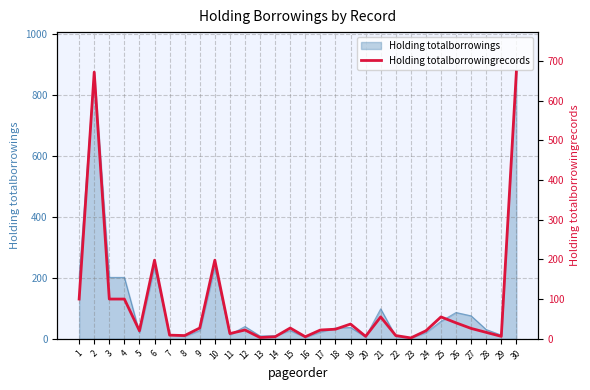

Rank the categories by value from highest to lowest.

2, 30, 6, 10, 1, 3, 4, 21, 25, 26, 19, 9, 15, 27, 18, 12, 17, 5, 24, 28, 11, 7, 8, 22, 20, 29, 14, 16, 13, 23